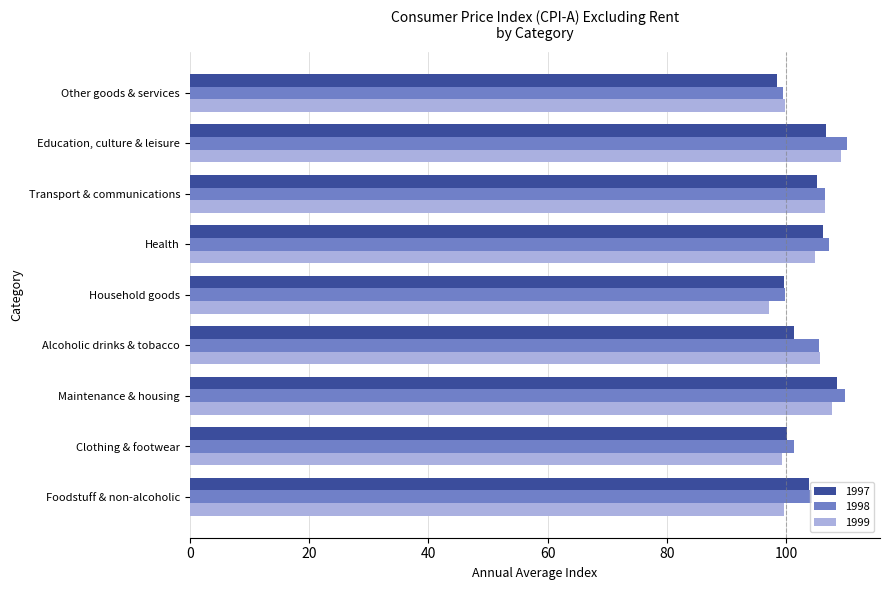

What is the sum of the 1997 values at Household goods and Education, culture & leisure?

206.2